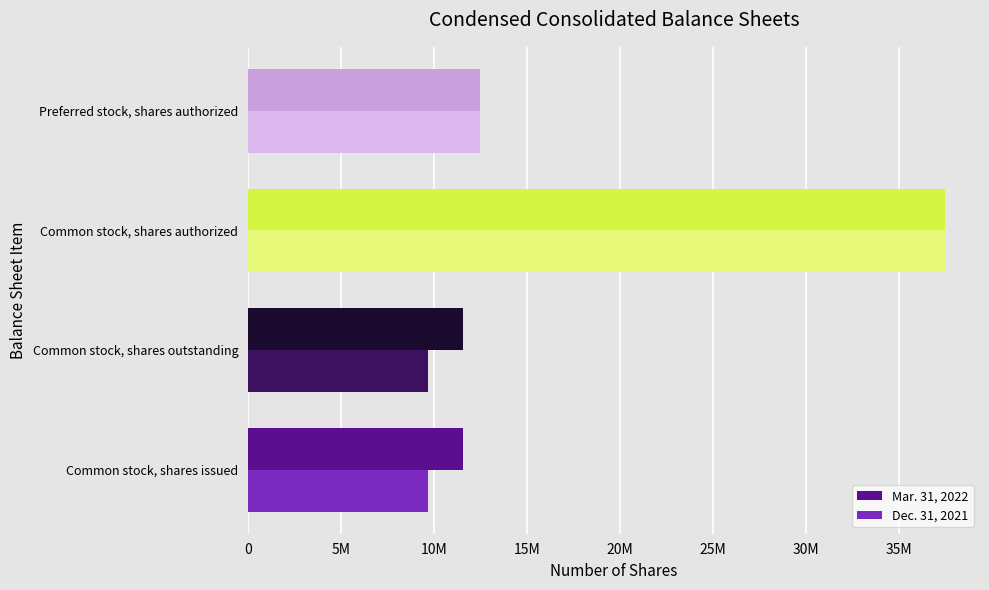

What are all the series names shown in the legend?

Mar. 31, 2022, Dec. 31, 2021